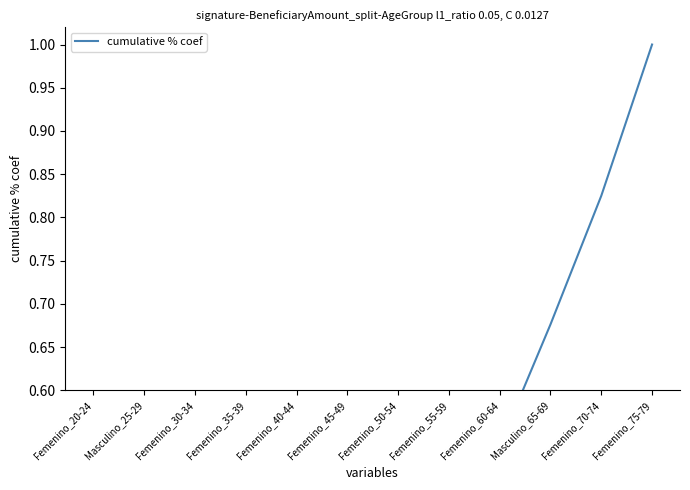

Reading right to left, extract all data points from this chart.

1.0	0.8	0.7	0.5	0.4	0.3	0.2	0.2	0.1	0.1	0.1	0.0